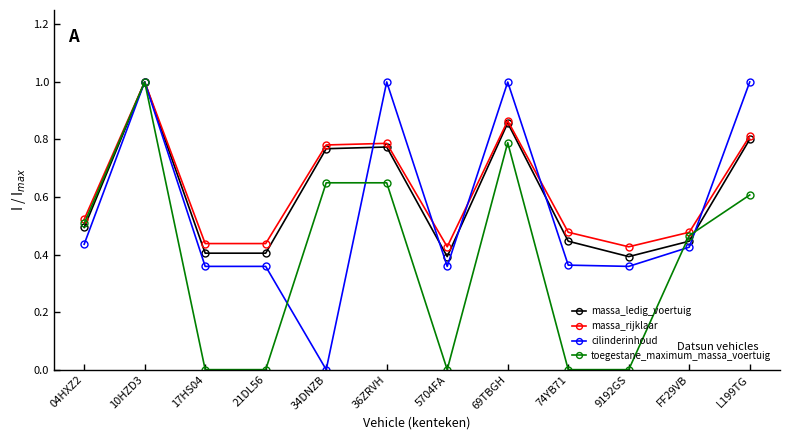

At how many categories does at least one series exceed 0?

12